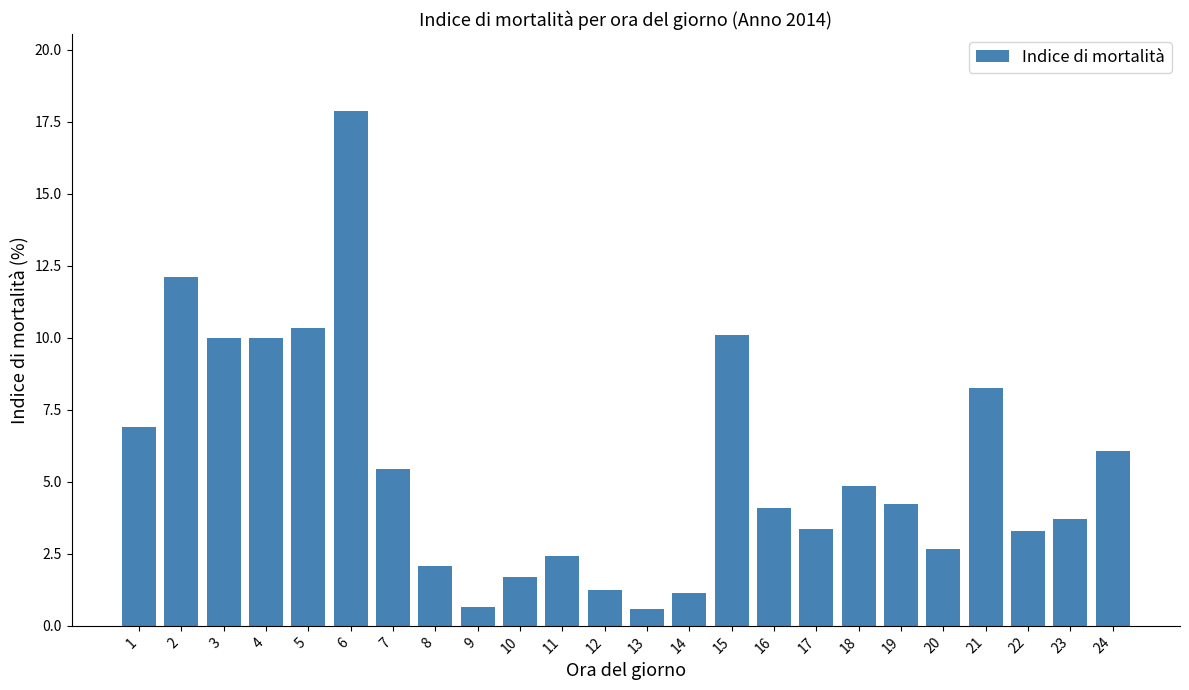

What is the approximate value at 9?

0.7